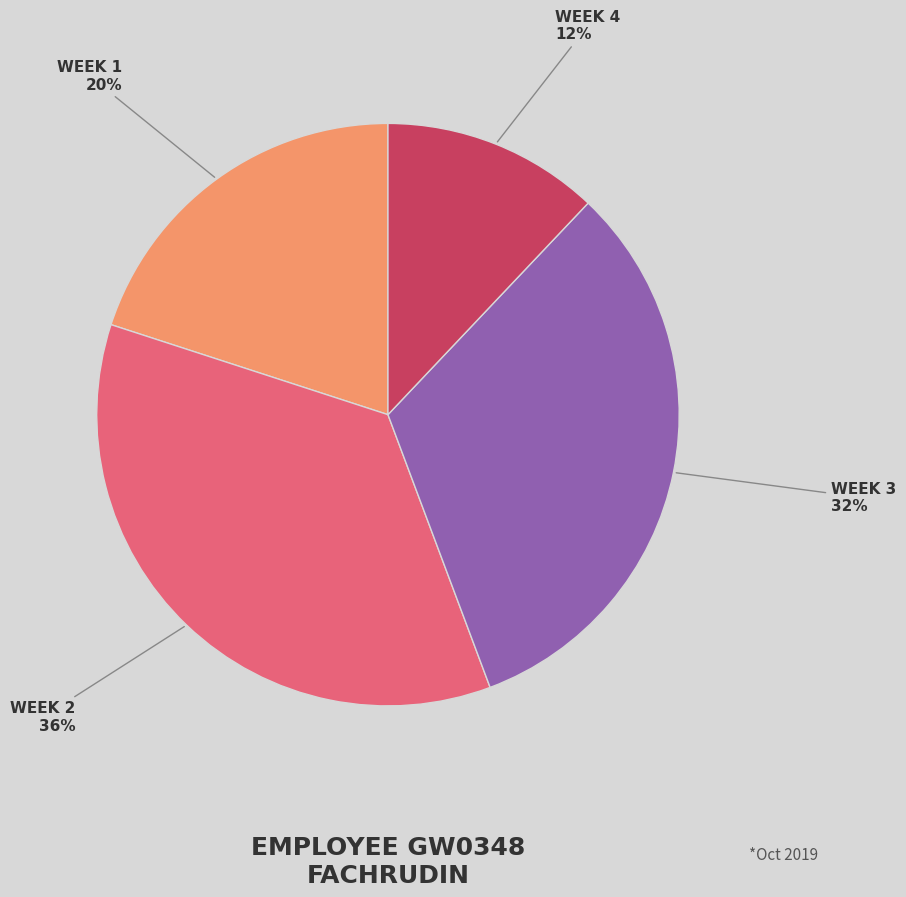

Does any single category account for the majority?

No